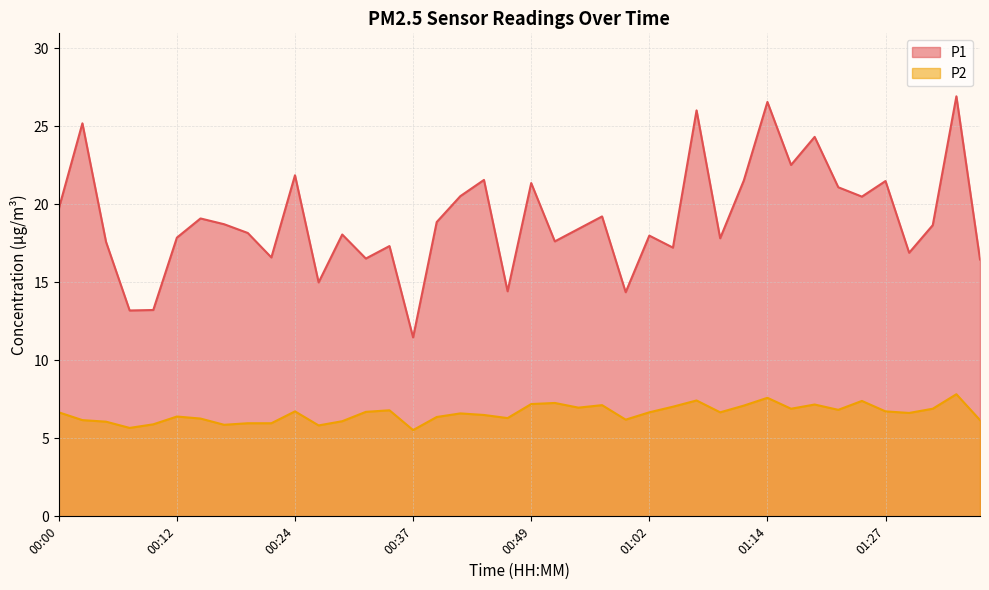

Is it true that P2 equals 6.7 at 01:09?

True